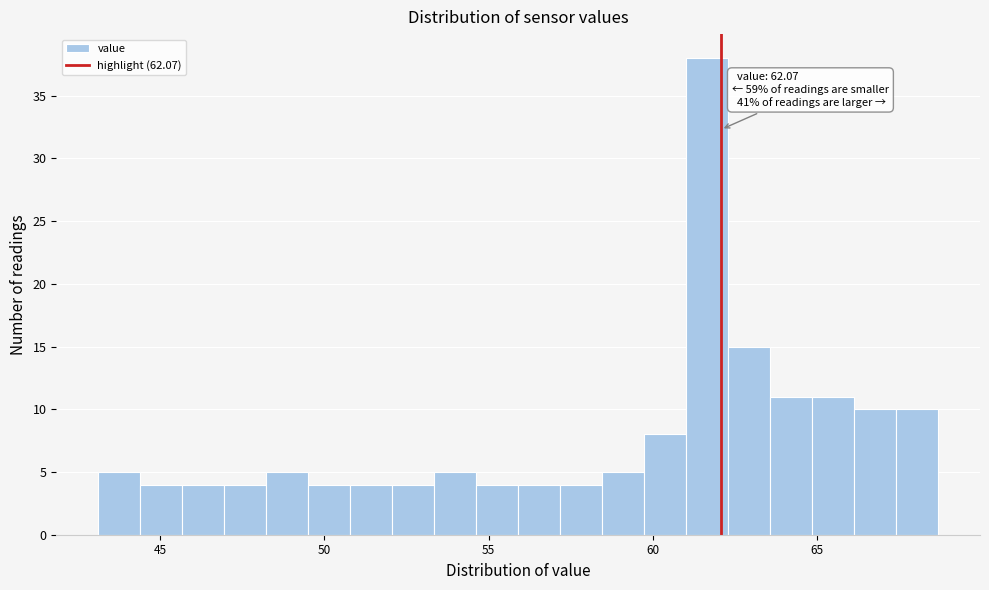

Around what value on the x-axis is the tallest bar? Give the approximate position of its centre, as read against the axis.

61.5